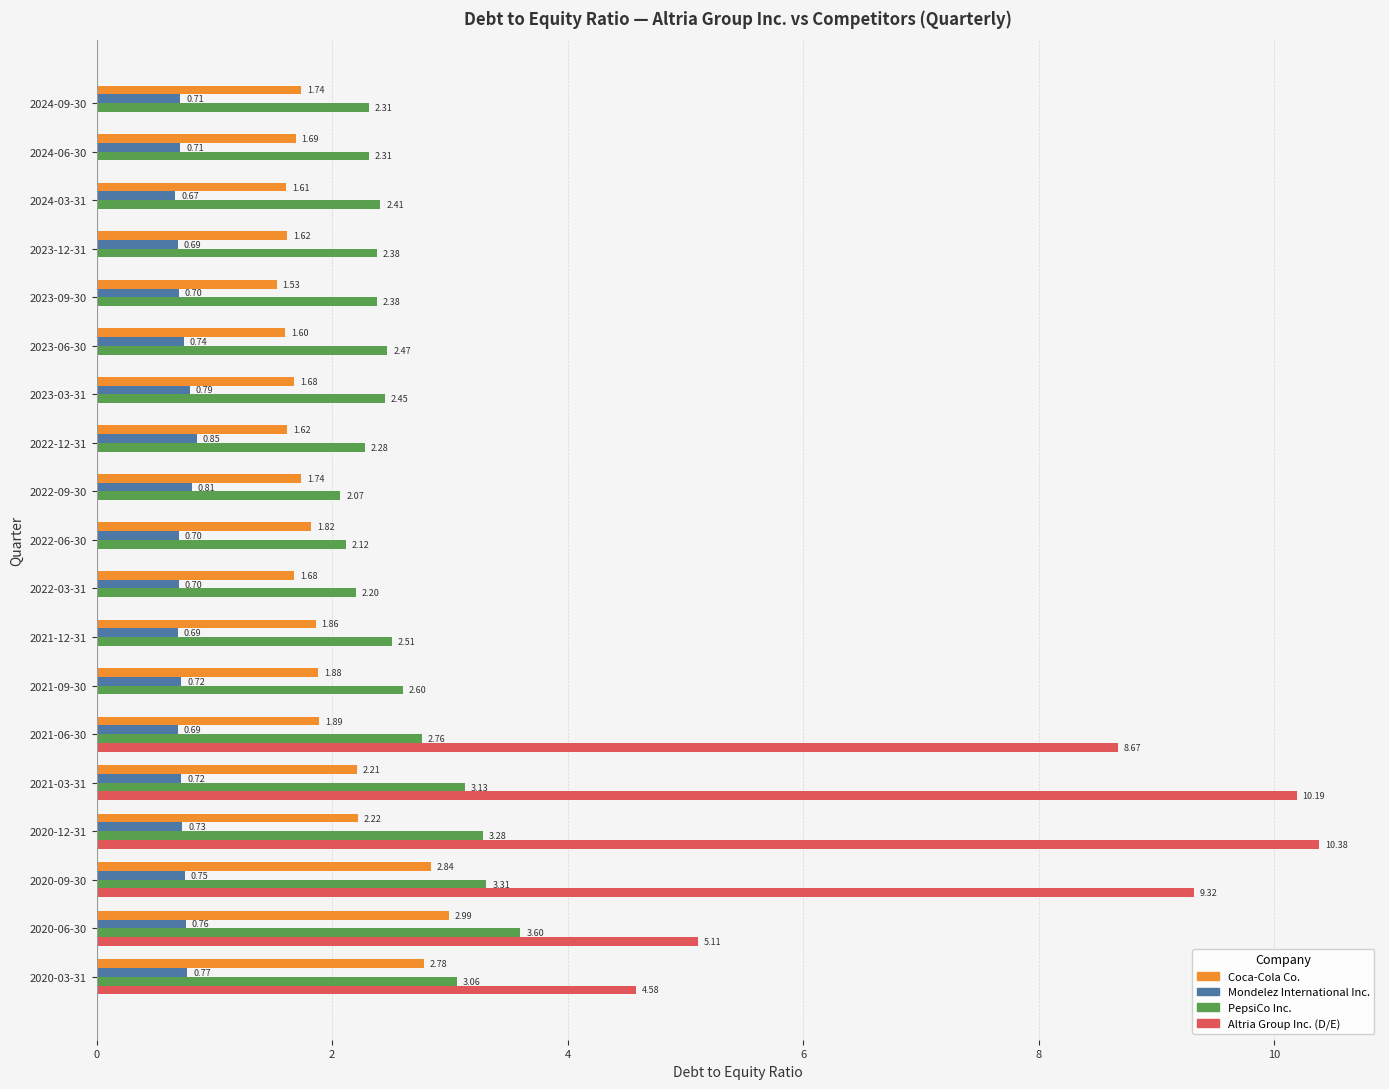

At which category is the sum across all series the highest?

2020-12-31